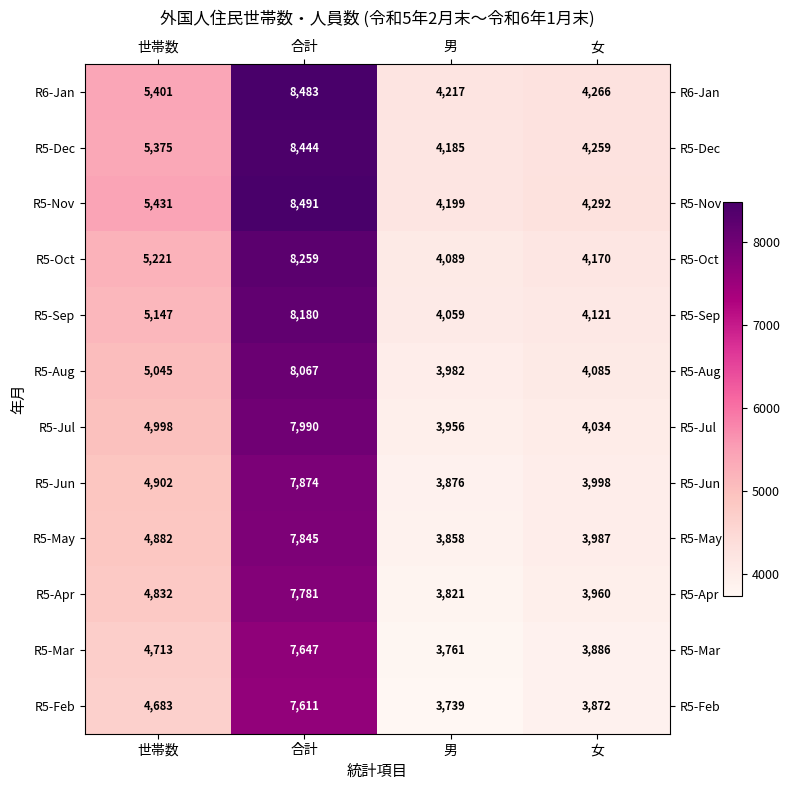

Which series has the largest total across all categories?

R5-Nov